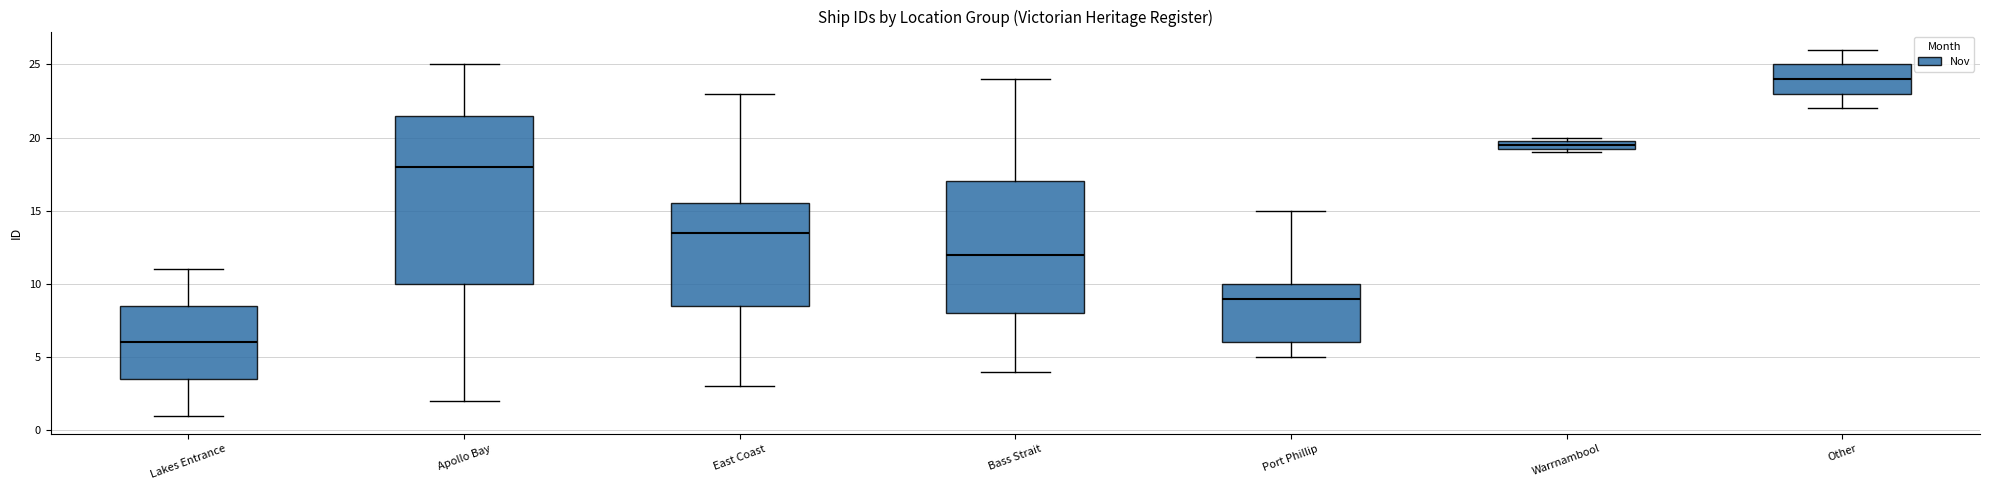

Where is the upper edge of the box for Lakes Entrance on the y-axis? The values are not printed on the chart, so give them approximately, as read against the axis.

8.5